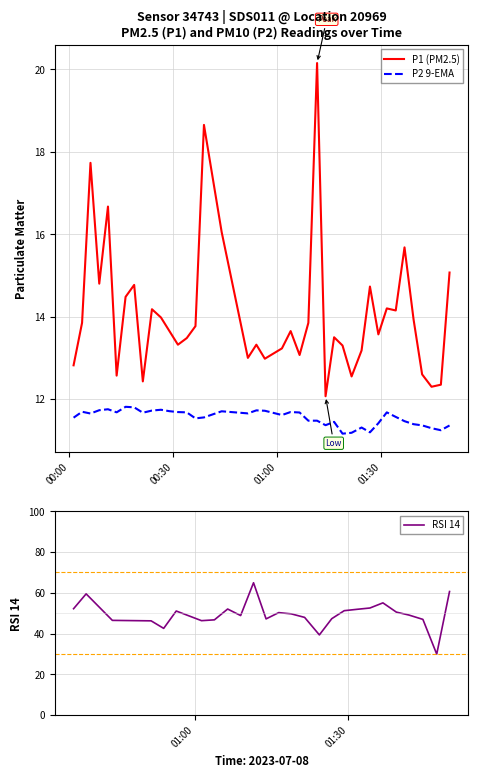

What is the maximum value for P2 9-EMA?

11.8